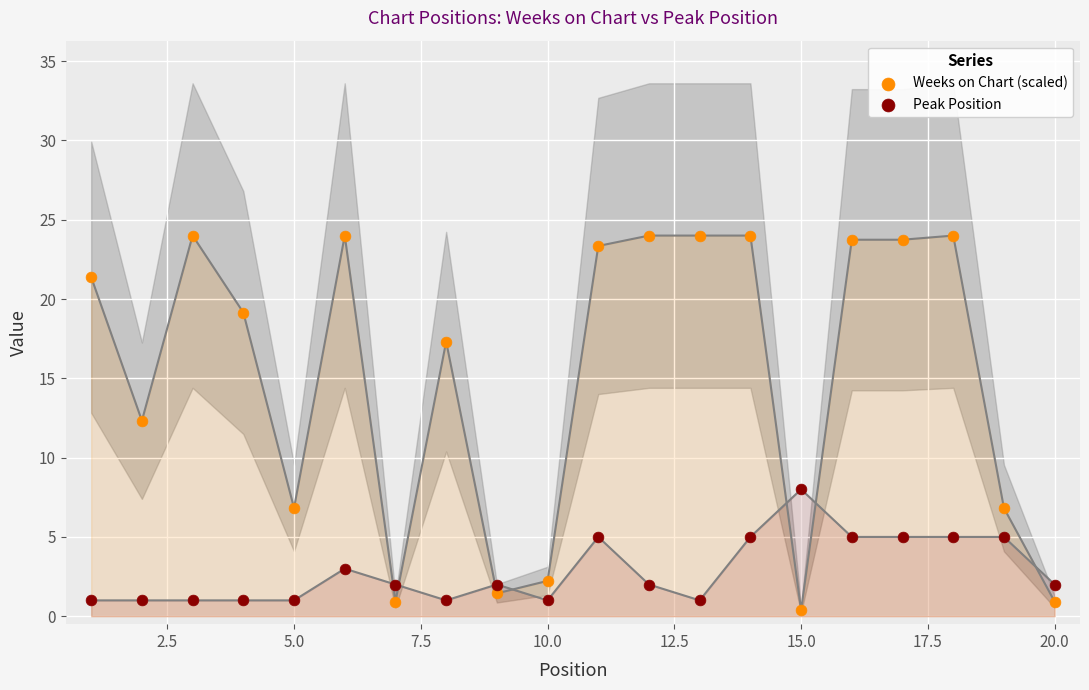

Which series contains the lowest Y value?

Weeks on Chart (scaled)